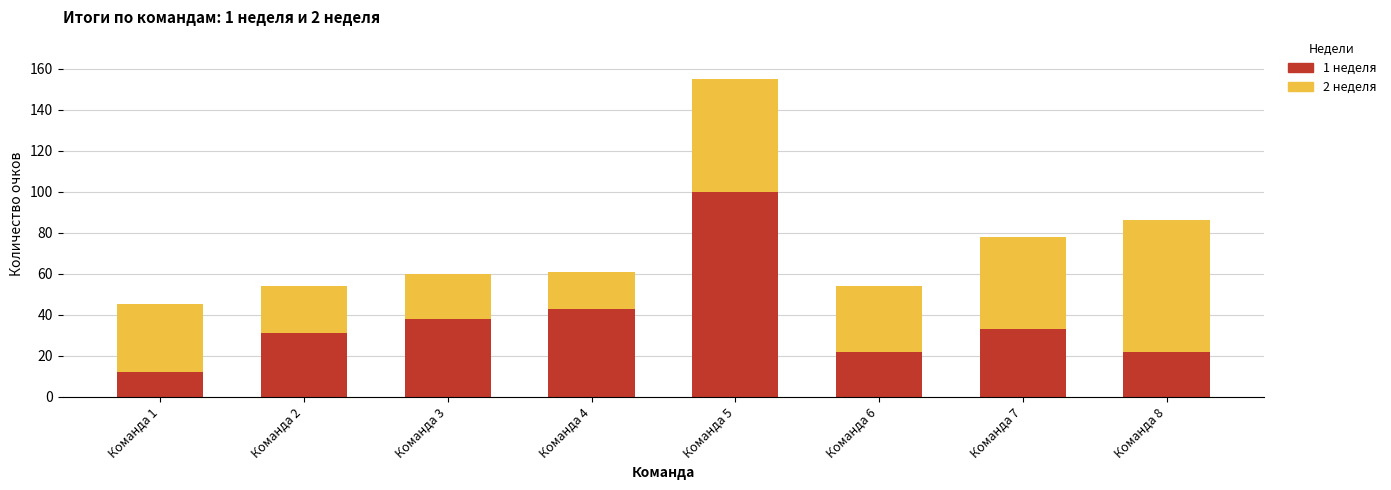

At which category is the sum across all series the highest?

Команда 5